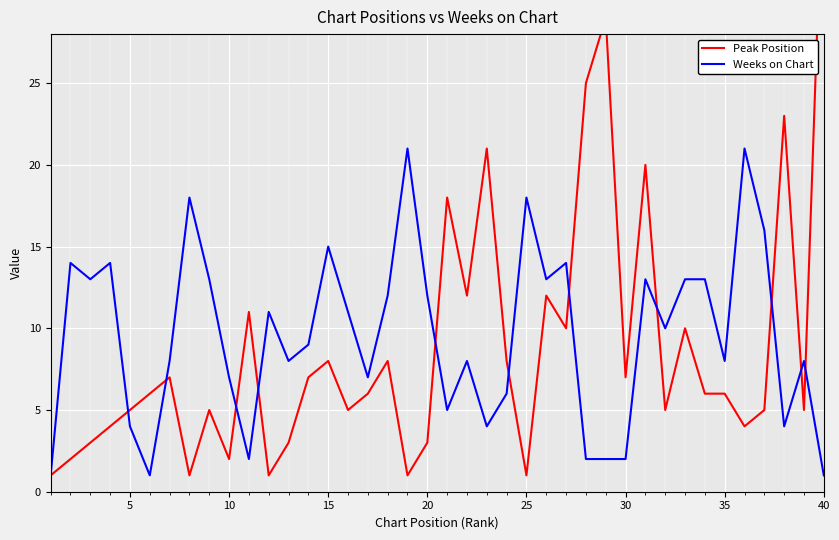

How many interior local valleys does the Peak Position series have?

12